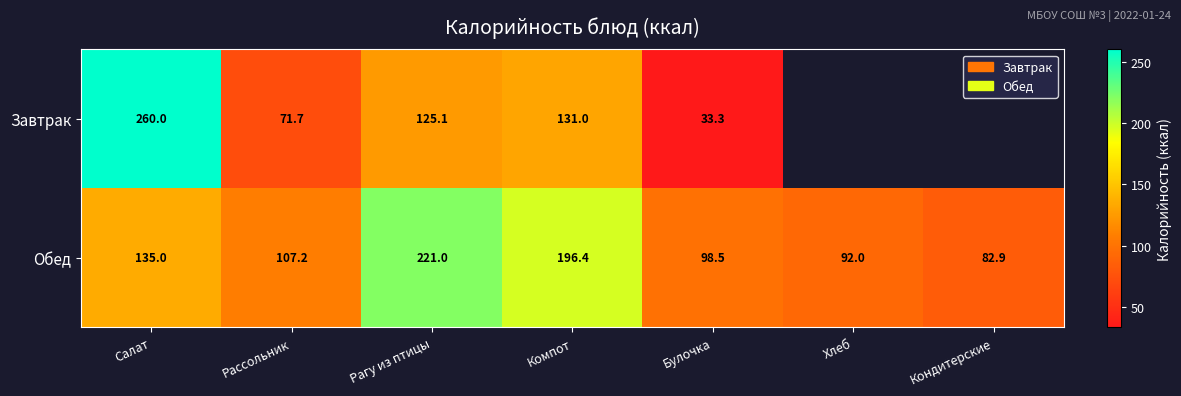

At which label does Обед reach its minimum?

Кондитерские